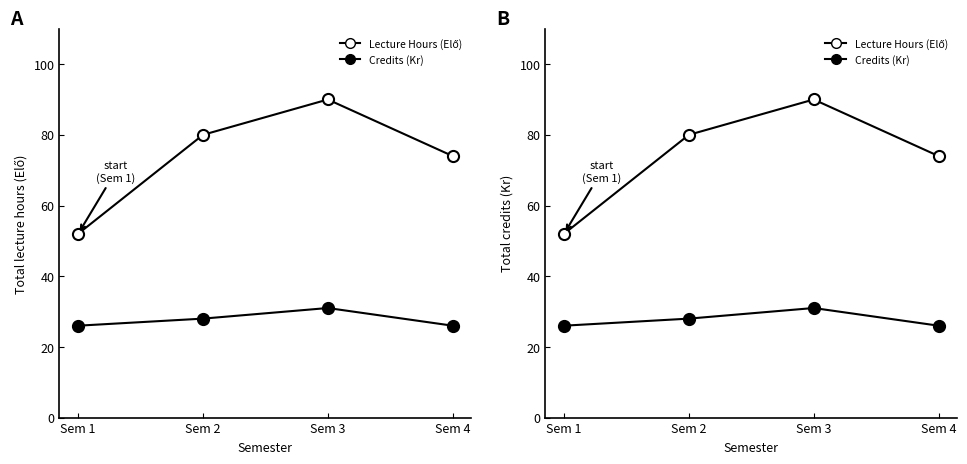

Rank the series at Sem 1 from lowest to highest value.

Total Credits (Kr), Total Lecture Hours (Elő)